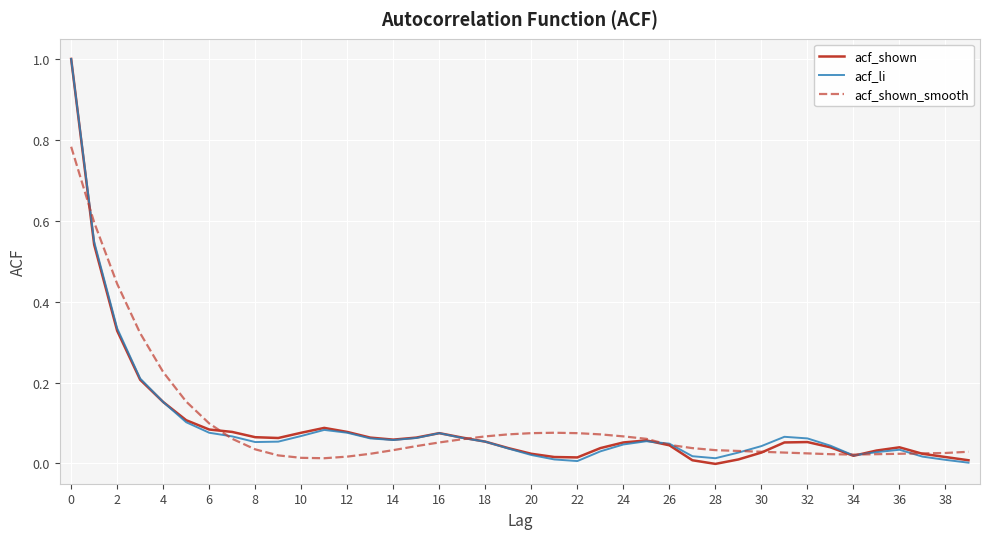

True or false: acf_li and acf_shown cross at least once.

True